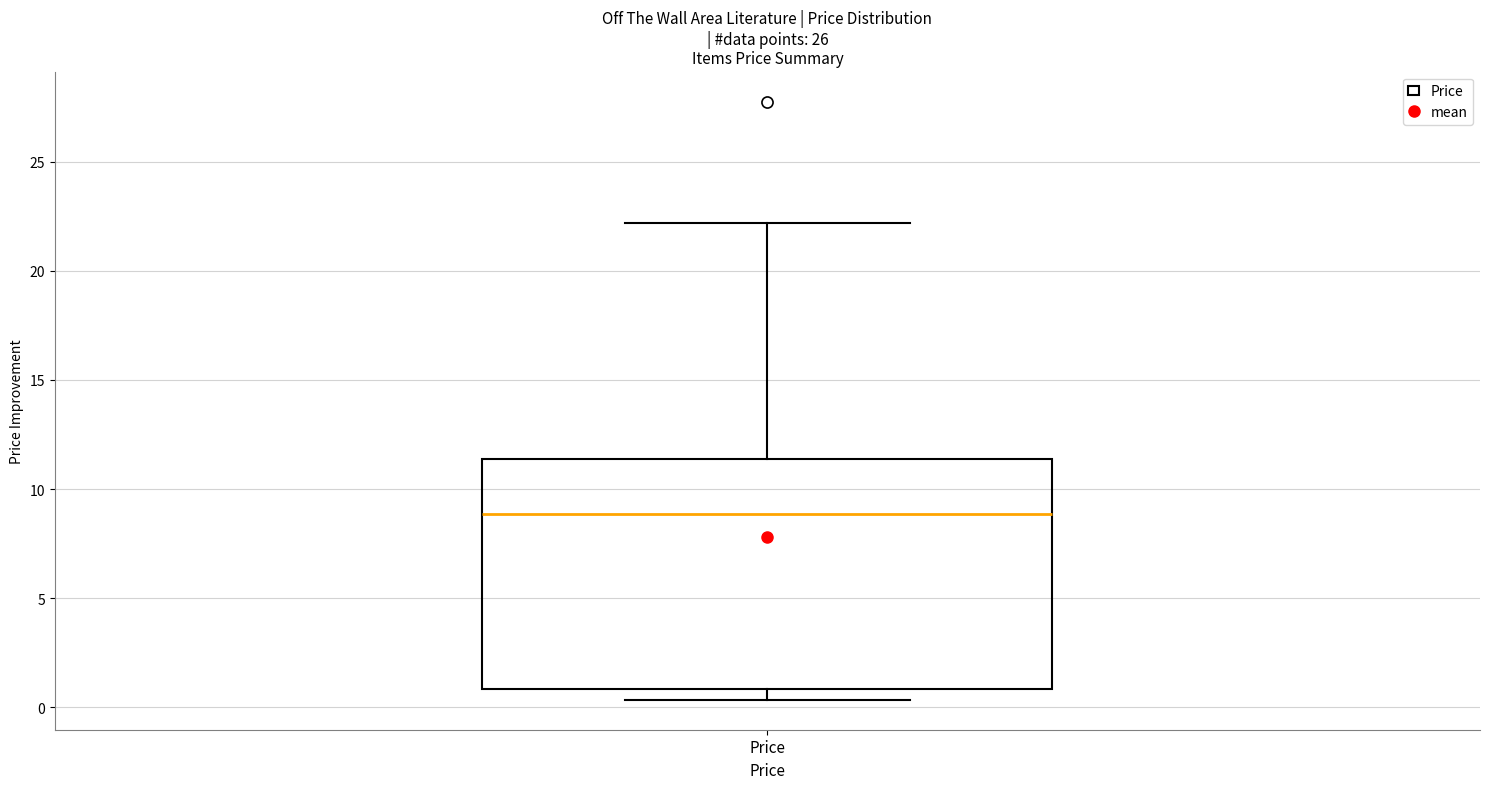

Transcribe this box plot: give where the median line is, the range the box spans, and where the two whiskers end, as read against the y-axis. The values are not printed on the chart, so give them approximately, as read against the axis.

median 9.0, box 1.0 to 11.5, whiskers 0.5 to 22.0